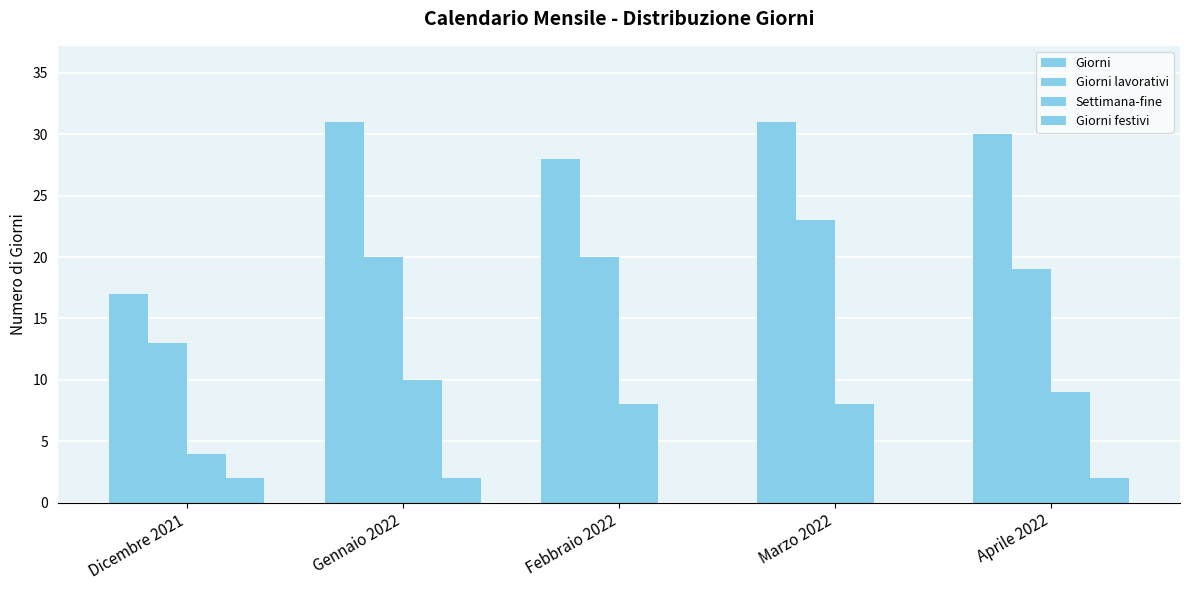

How many data points does each series have?

5